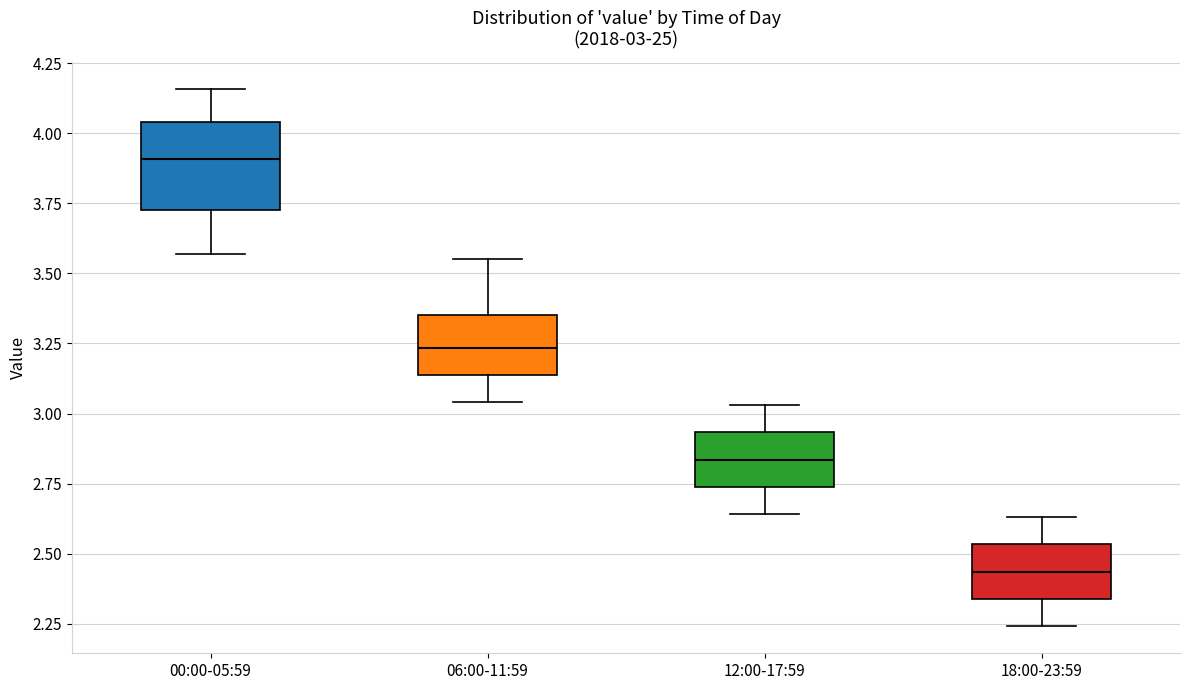

Comparing the boxes themselves (not the whiskers), which one is the tallest?

00:00-05:59